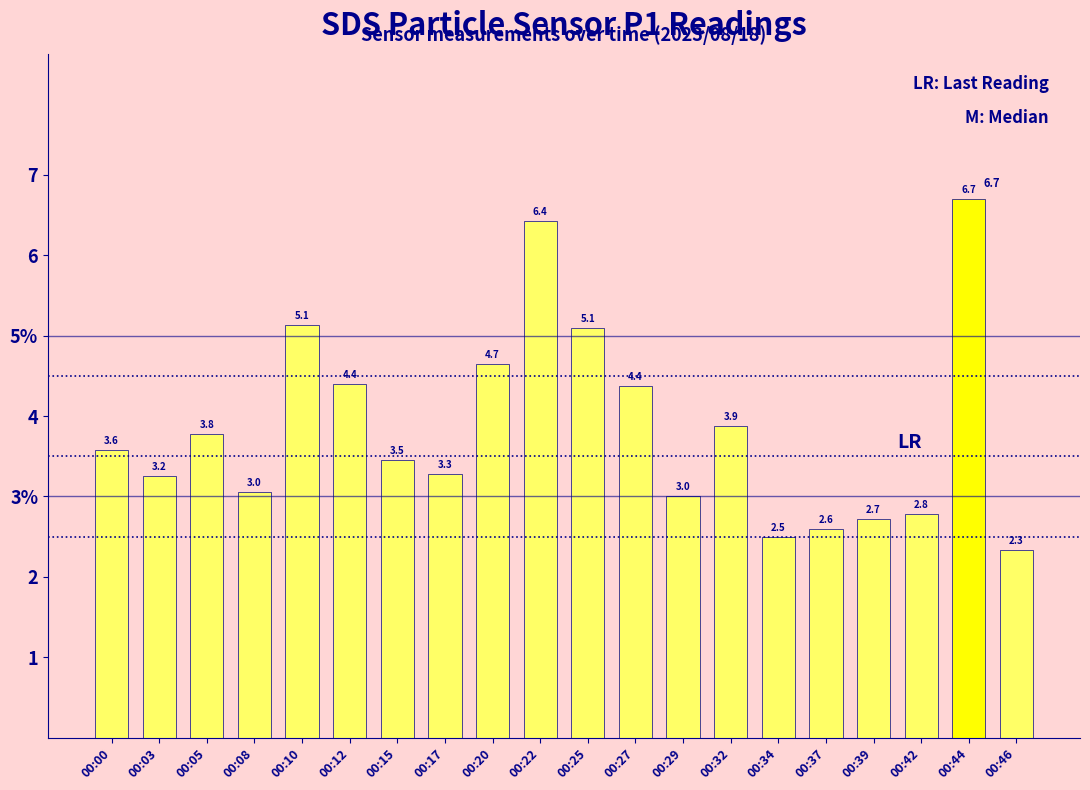

List the labels in order of value, largest first.

00:44, 00:22, 00:10, 00:25, 00:20, 00:12, 00:27, 00:32, 00:05, 00:00, 00:15, 00:17, 00:03, 00:08, 00:29, 00:42, 00:39, 00:37, 00:34, 00:46